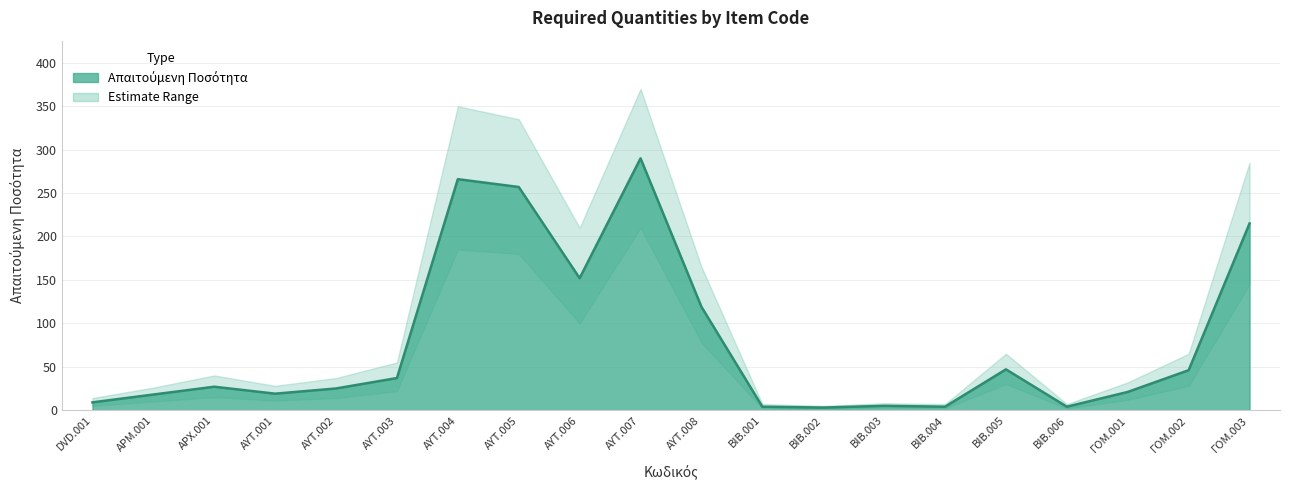

What is the maximum value shown in the chart?

370